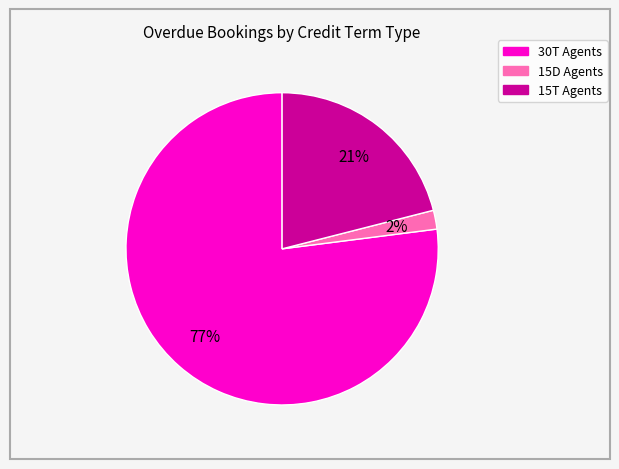

Is it true that 15T Agents is 21% of the pie?

True